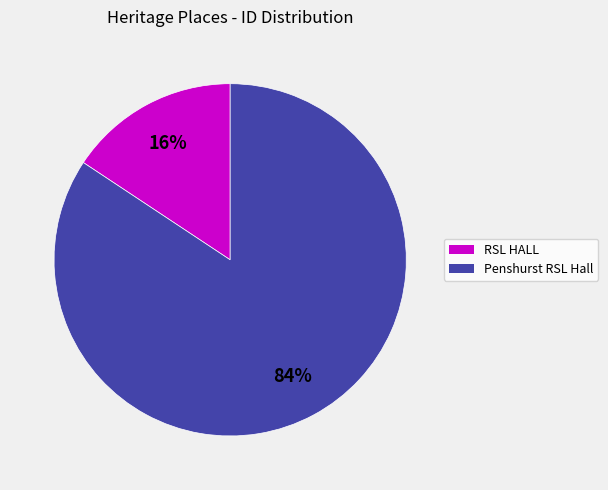

Which category has the biggest portion of the pie?

Penshurst RSL Hall